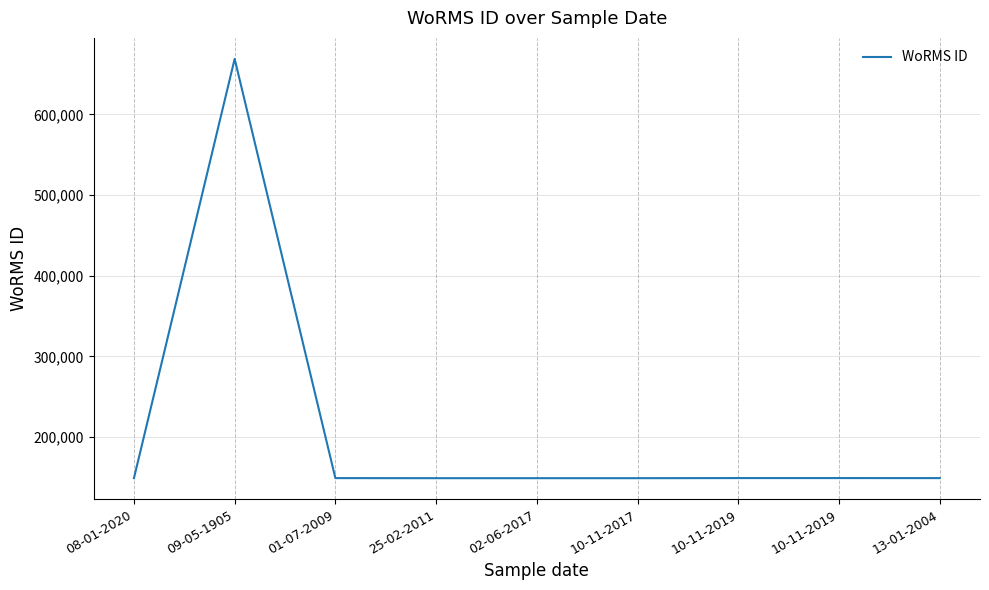

Does the chart display data point markers on the line(s)?

No